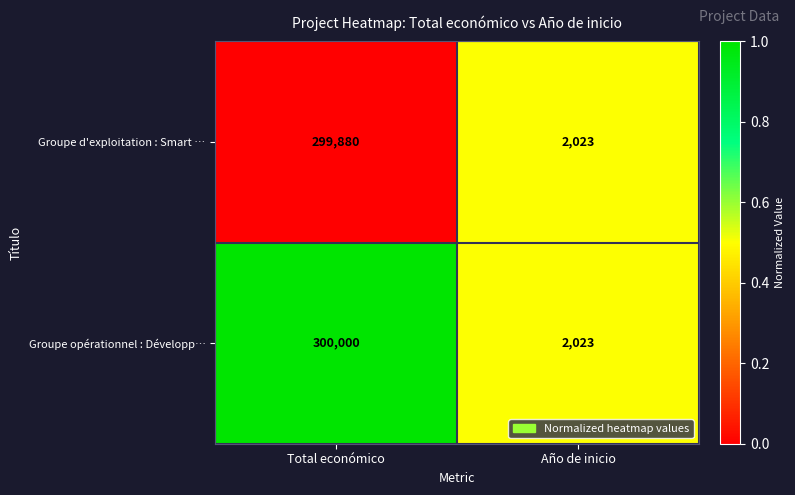

Which series has the largest total across all categories?

Groupe opérationnel : Développ…